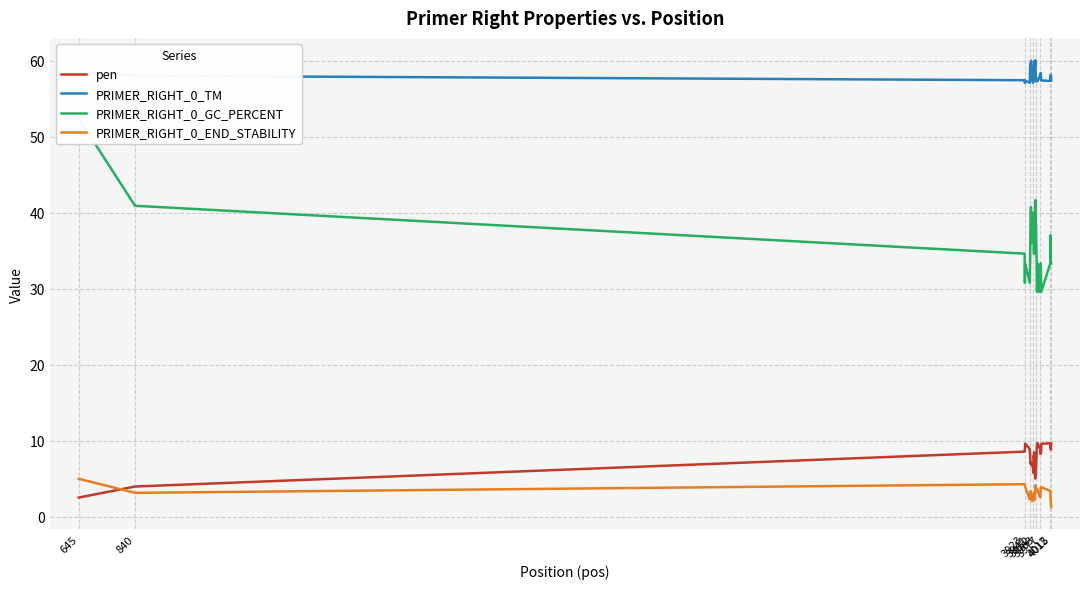

How many data points does each series have?

40